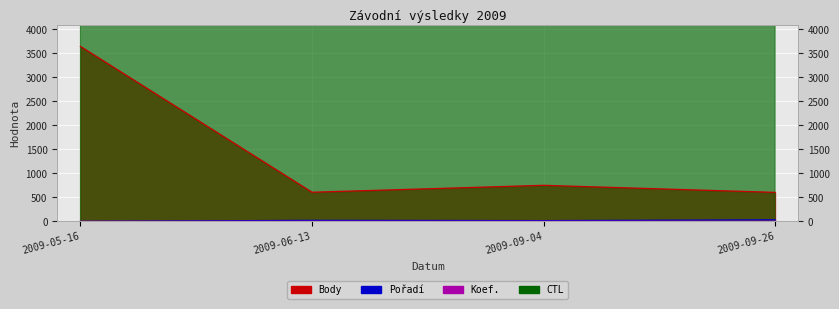

True or false: CTL and Koef. cross at least once.

False